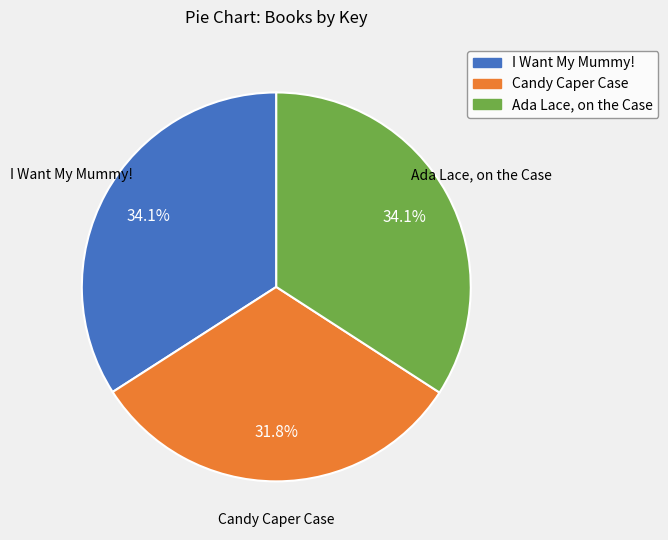

To the nearest percent, what portion does I Want My Mummy! represent?

34%